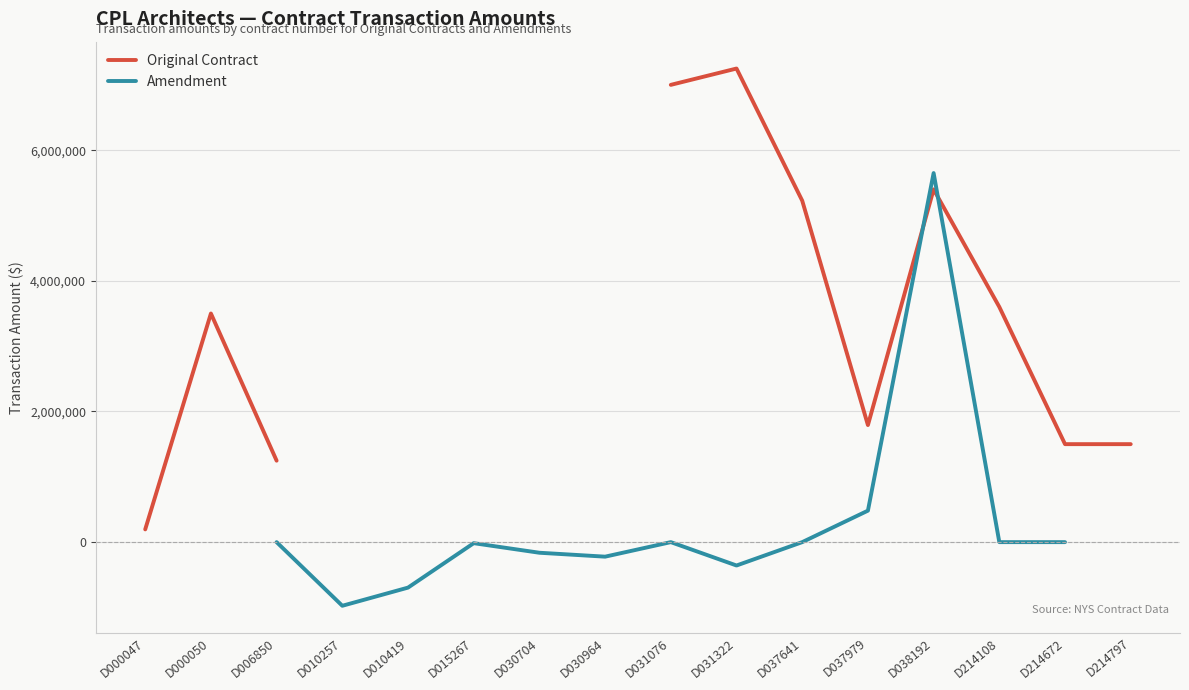

The Amendment series shows 0.0 at D006850. True or false?

True